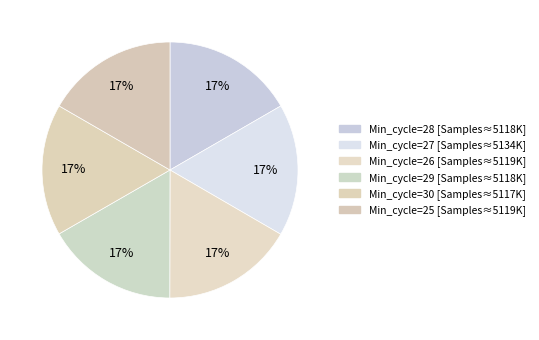

How many slices are in this pie chart?

6